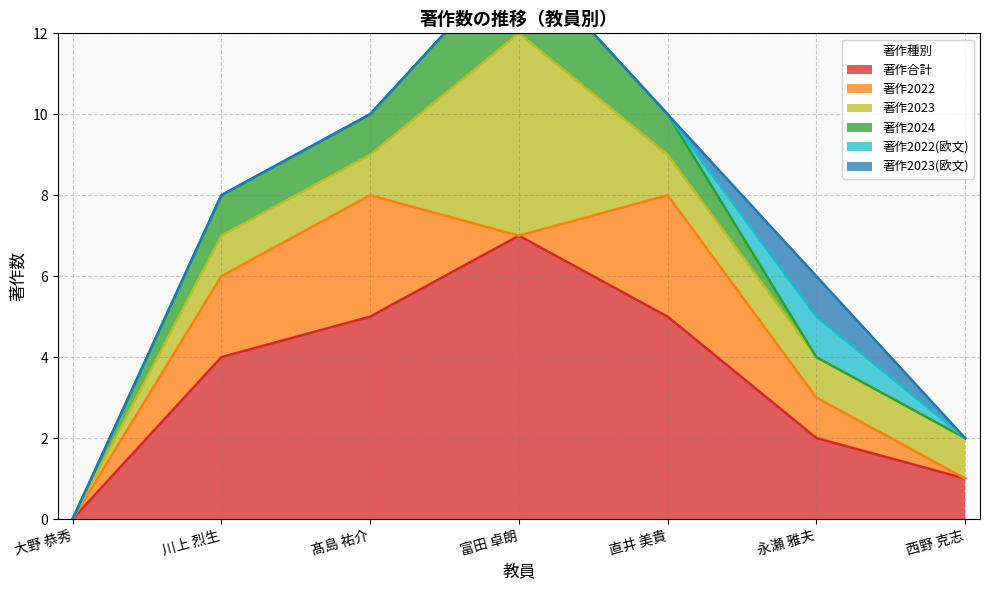

What is the label of the 7th point from the left?

西野 克志